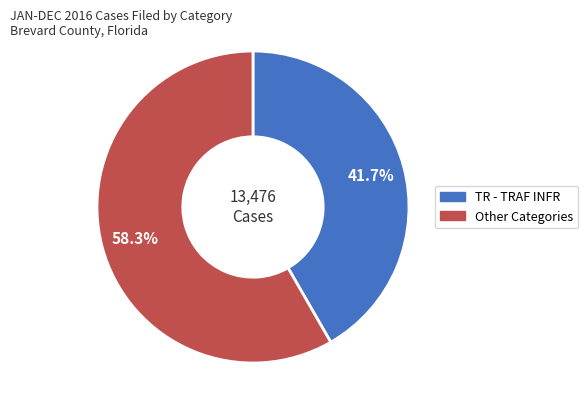

Does any single category account for the majority?

Yes